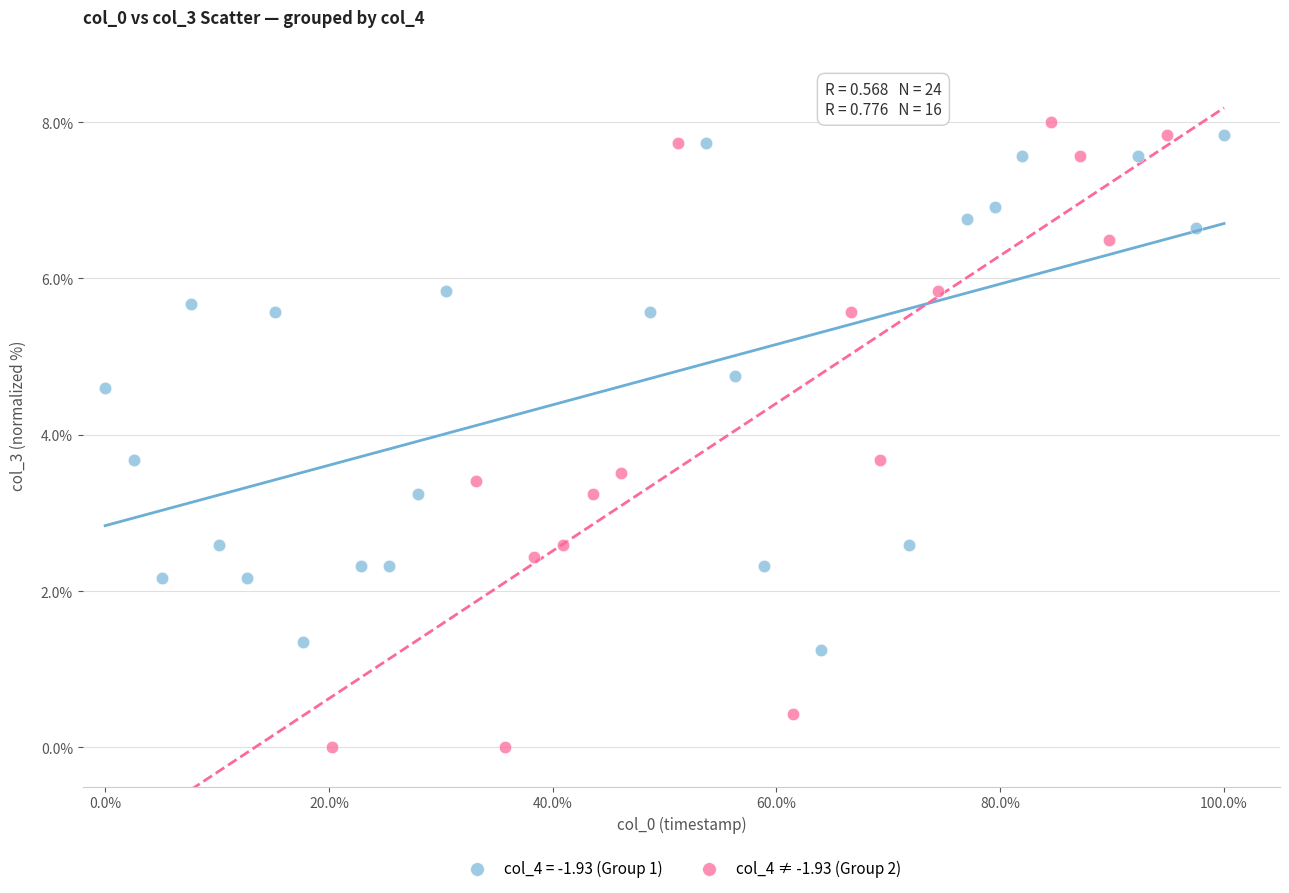

Which series has the widest spread of Y values?

col_4 ≠ -1.93 (Group 2)